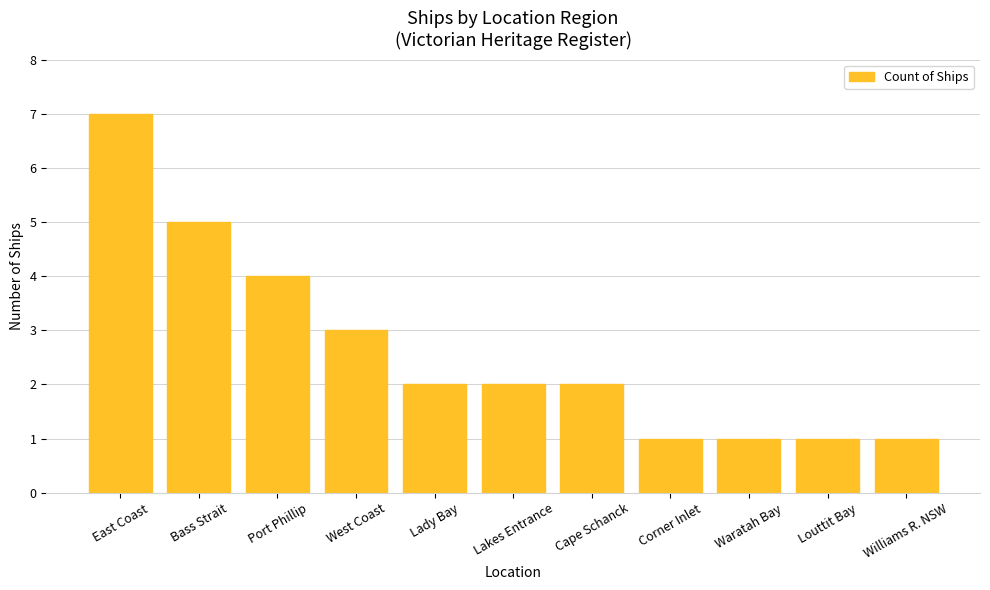

Where does the data first go above 2?

East Coast